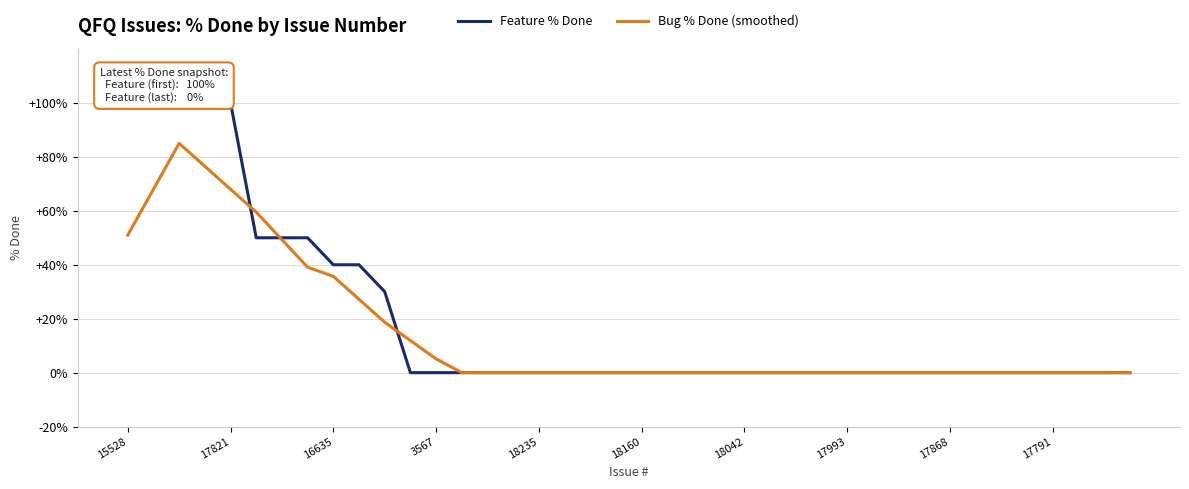

What is the label of the 27th point from the left?

26